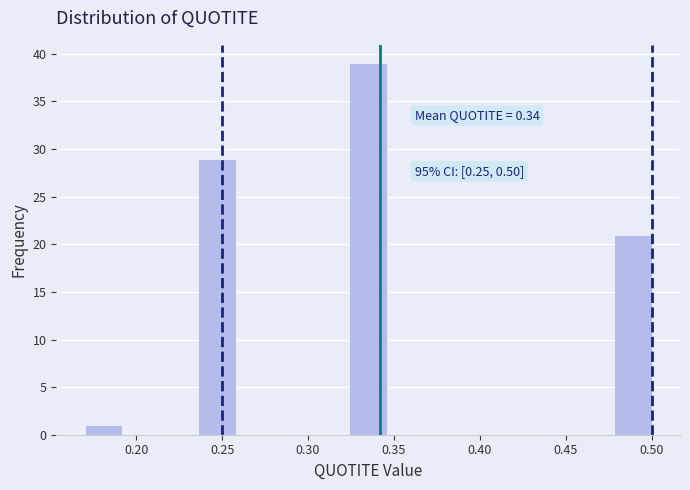

Which range on the x-axis has the tallest bar?

0.324 to 0.346